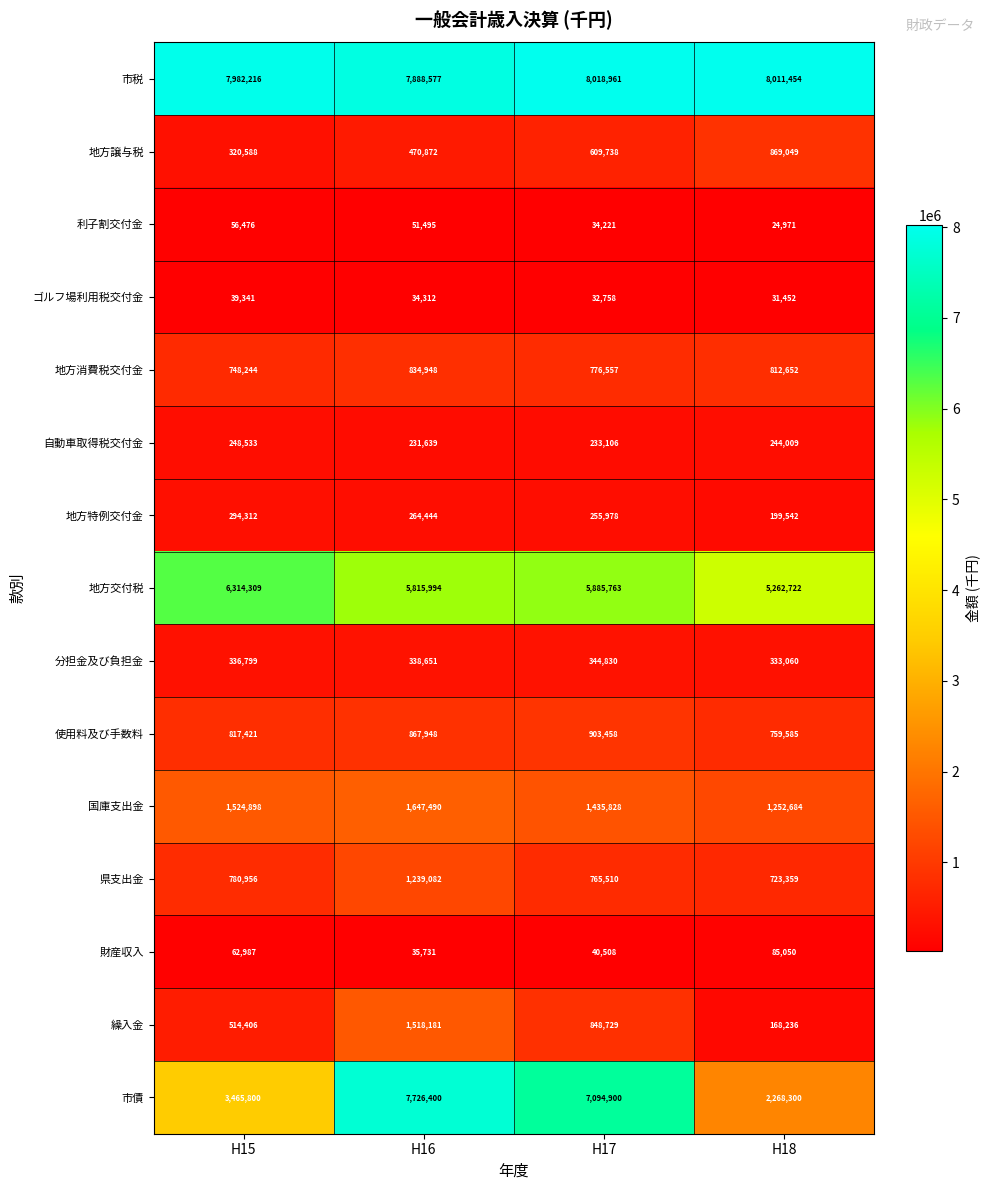

Which label corresponds to the smallest value in the chart?

H18